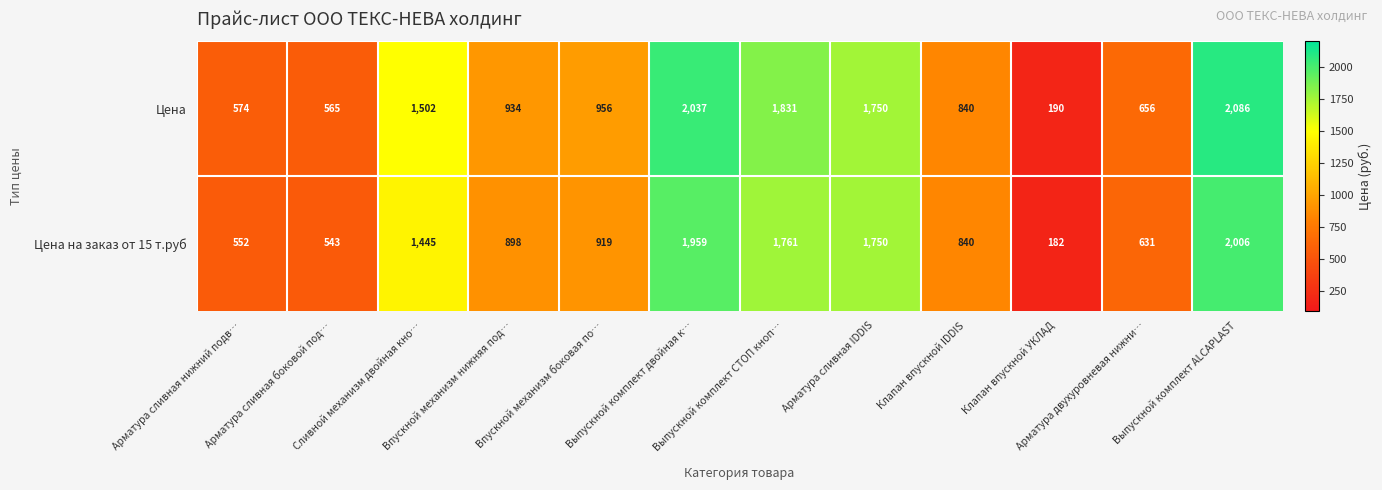

List the series in order of their overall mean, lowest first.

Цена на заказ от 15 т.руб, Цена